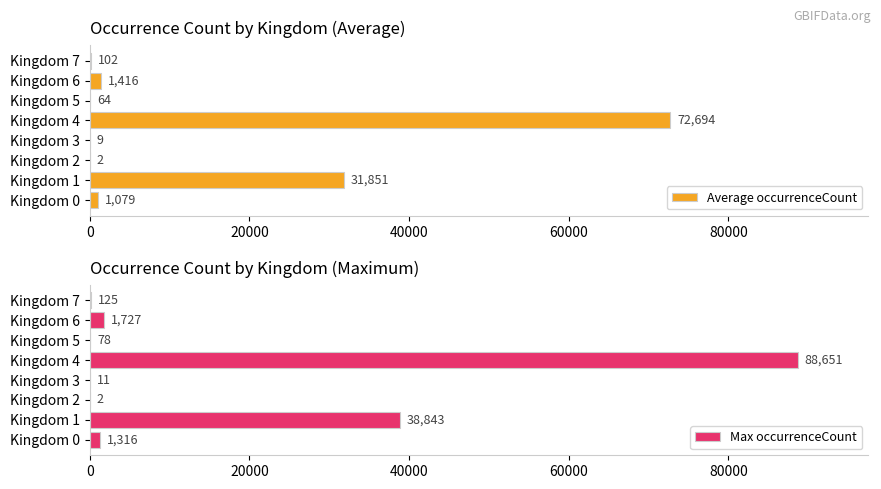

Is it true that Max occurrenceCount equals 2 at Kingdom 2?

True